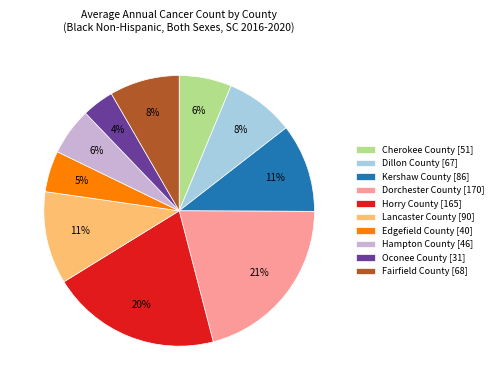

Combined, do Fairfield County and Dillon County account for over 50%?

No